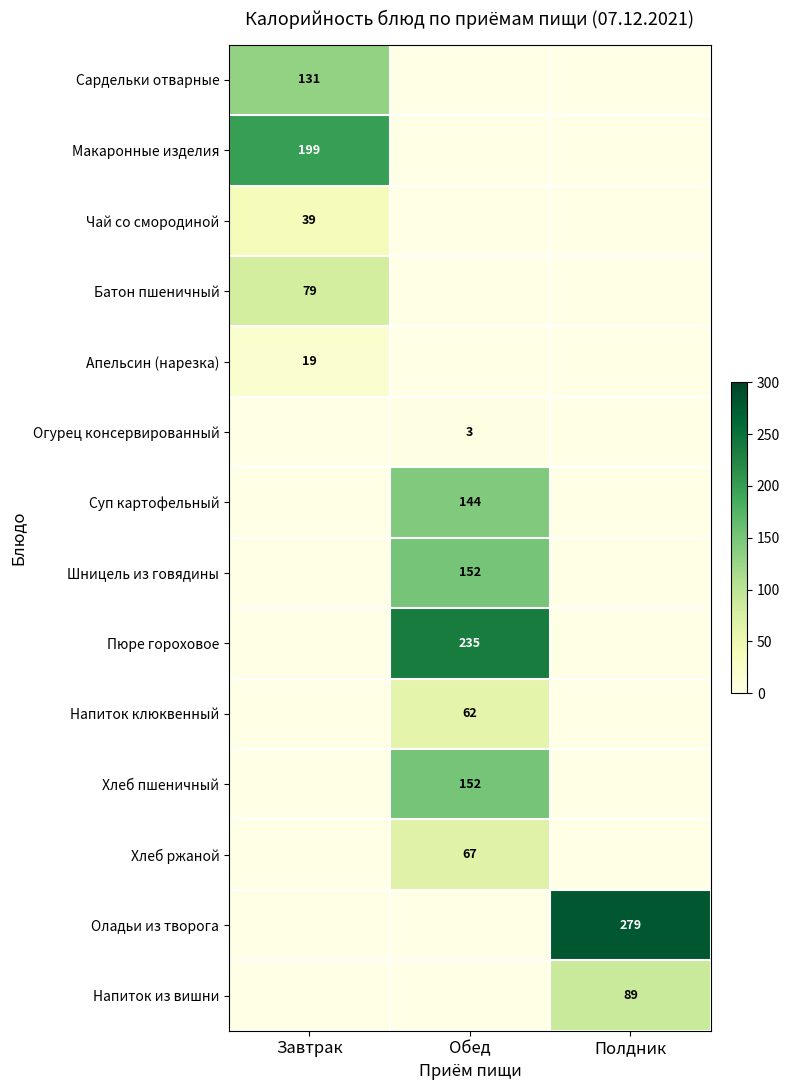

Between Обед and Полдник, which is larger?

Обед